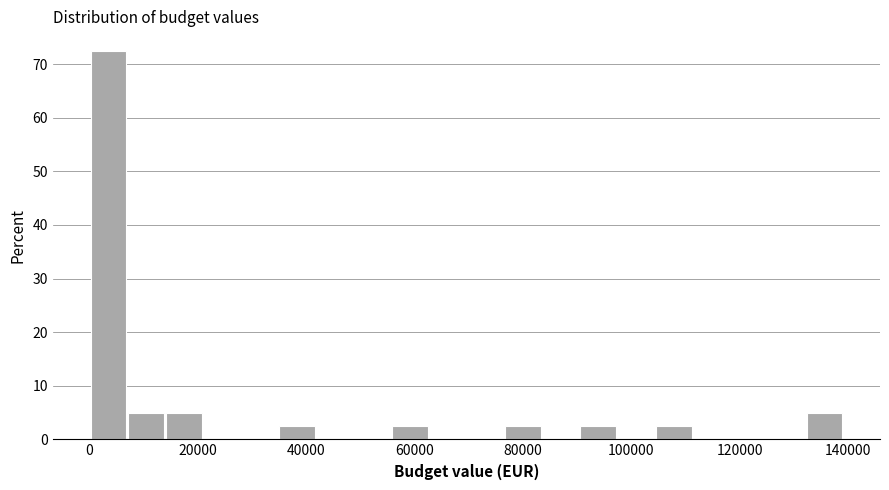

Around what value on the x-axis is the tallest bar? Give the approximate position of its centre, as read against the axis.

4000